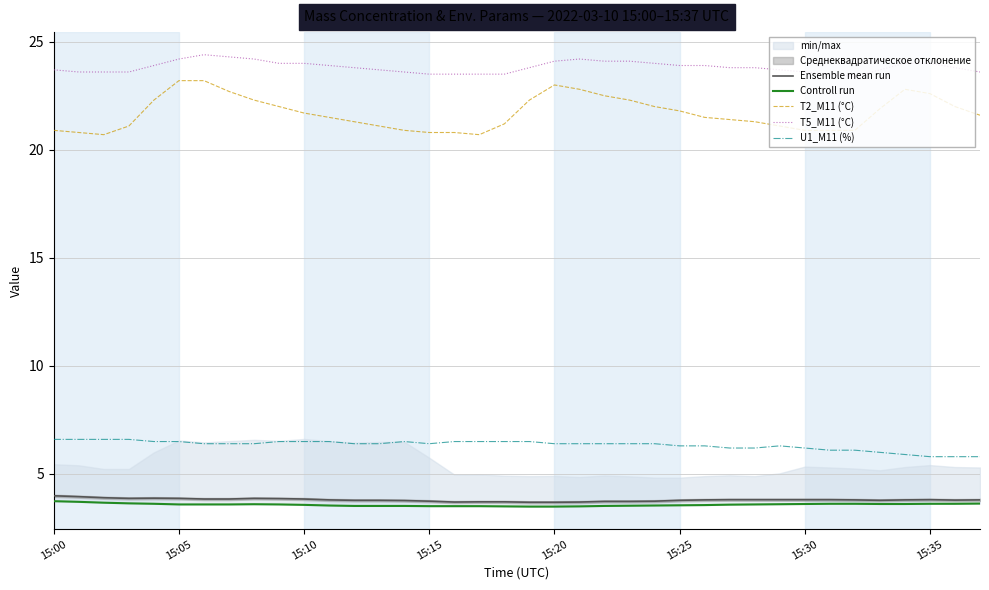

What is the highest value of the T5_M11 (°C) series?

24.4